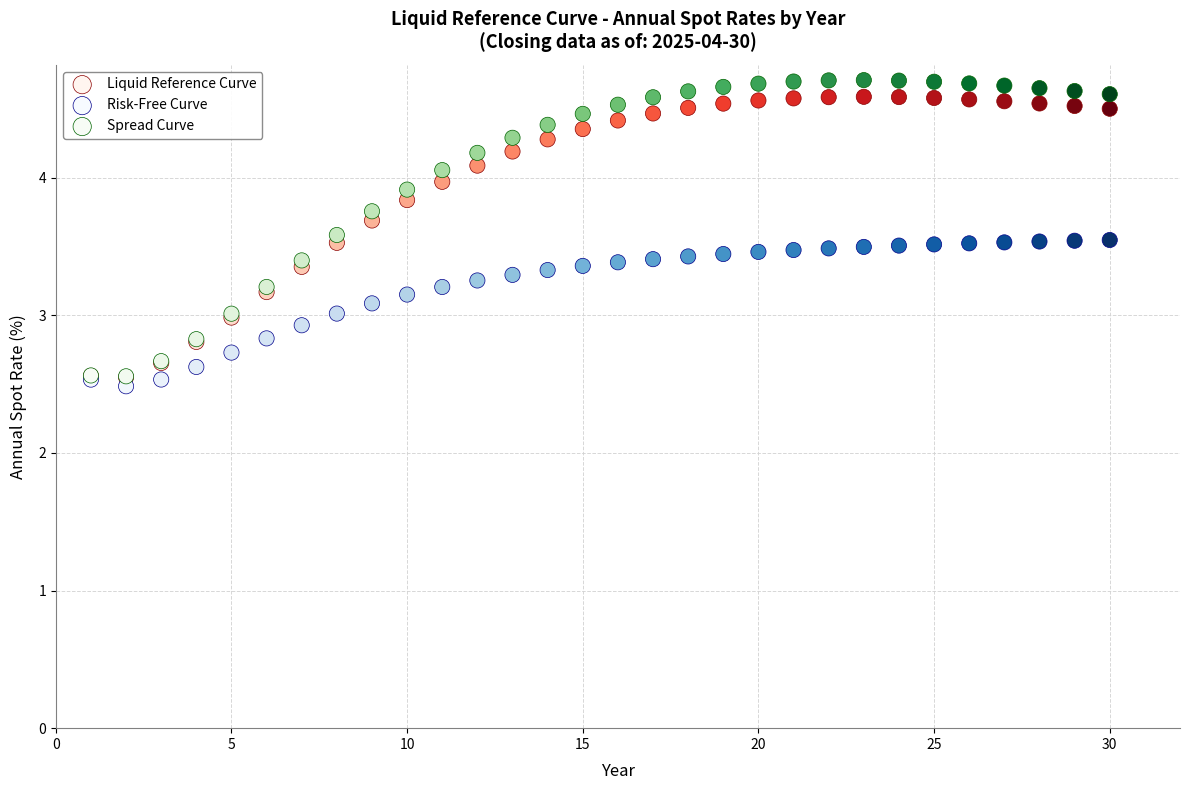

Which series contains the lowest Y value?

Risk-Free Curve